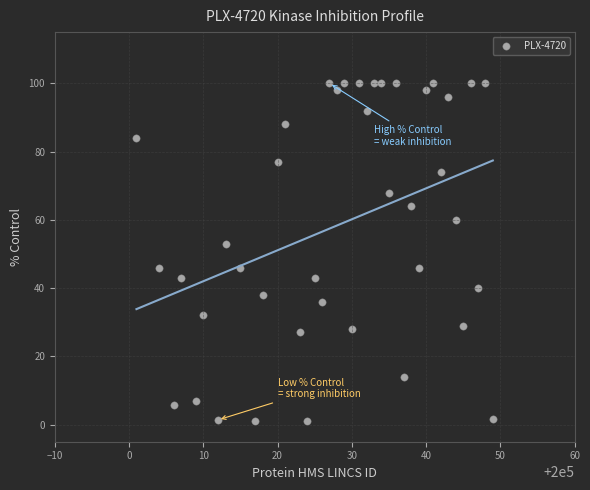

What is the range of X values (max minus min)?

48.0